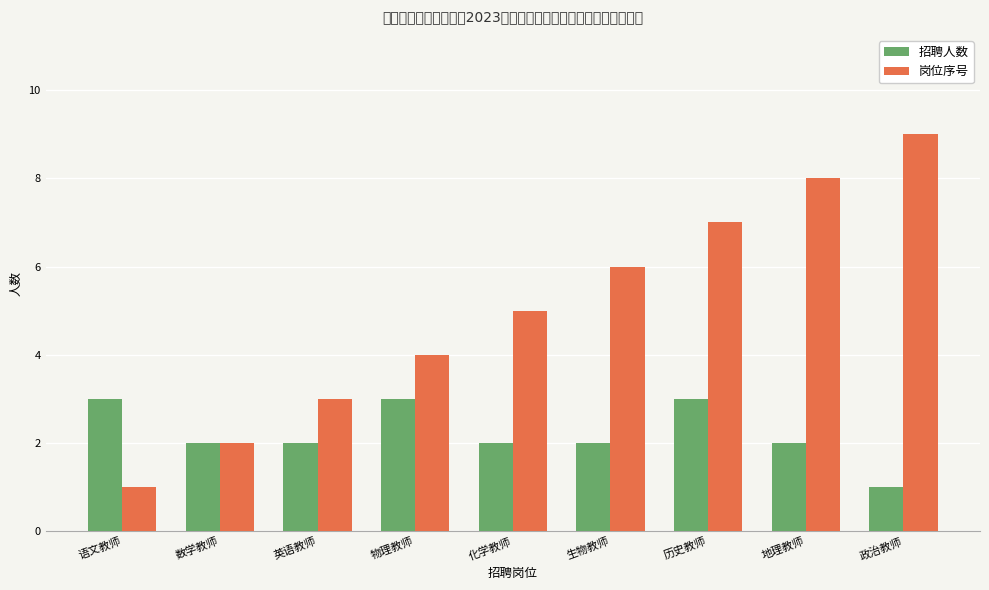

What is the value of the 招聘人数 bar at the 6th from the left?

2